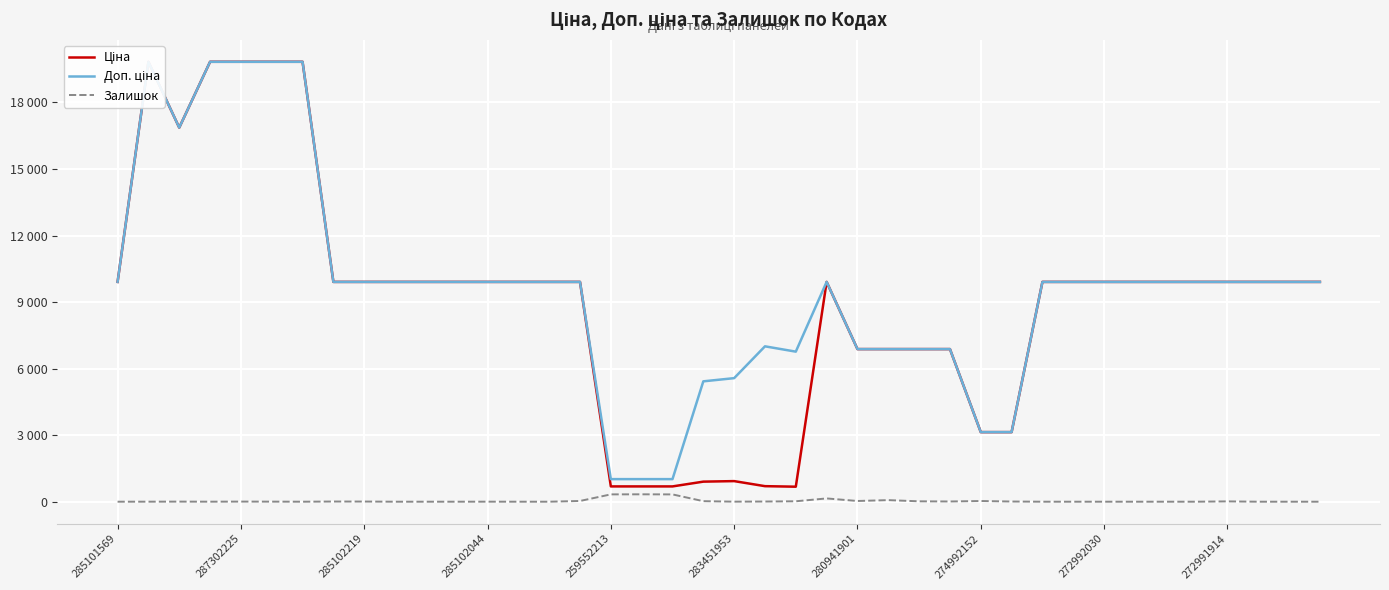

Reading right to left, list all the values displayed in this chart.

Ціна: 9908.5	9908.5	9908.5	9908.5	9908.5	9908.5	9908.5	9908.5	9908.5	9908.5	3136.8	3136.8	6879.5	6879.5	6879.5	6879.5	9908.5	676.4	700.4	928.3	904.3	689.1	689.1	689.1	9908.5	9908.5	9908.5	9908.5	9908.5	9908.5	9908.5	9908.5	9908.5	19831.1	19831.1	19831.1	19831.1	16863.2	19831.1	9908.5
Доп. ціна: 9908.5	9908.5	9908.5	9908.5	9908.5	9908.5	9908.5	9908.5	9908.5	9908.5	3137.0	3137.0	6879.5	6879.5	6879.5	6879.5	9908.5	6764.4	7004.3	5569.9	5425.9	1017.8	1017.8	1017.8	9908.5	9908.5	9908.5	9908.5	9908.5	9908.5	9908.5	9908.5	9908.5	19831.1	19831.1	19831.1	19831.1	16863.2	19831.1	9908.5
Залишок: 0.0	0.0	0.0	14.0	0.0	0.0	0.0	0.0	0.0	0.0	8.0	31.0	10.0	17.0	71.0	32.0	148.0	19.0	8.0	2.0	24.0	329.0	333.0	330.0	33.0	0.0	0.0	1.0	0.0	0.0	0.0	7.0	8.0	0.0	3.0	5.0	1.0	4.0	1.0	0.0